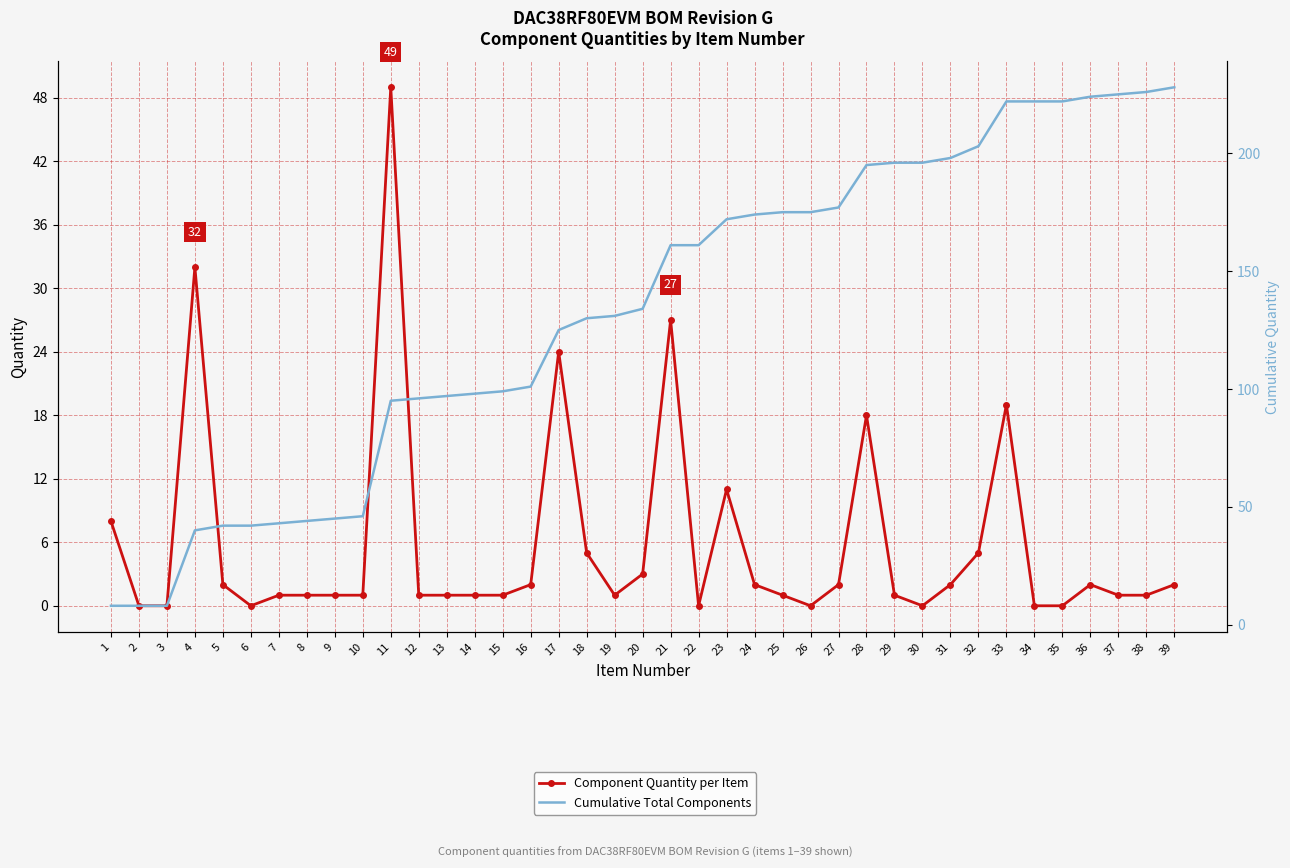

At which label does Cumulative Total Components first exceed 134?

21